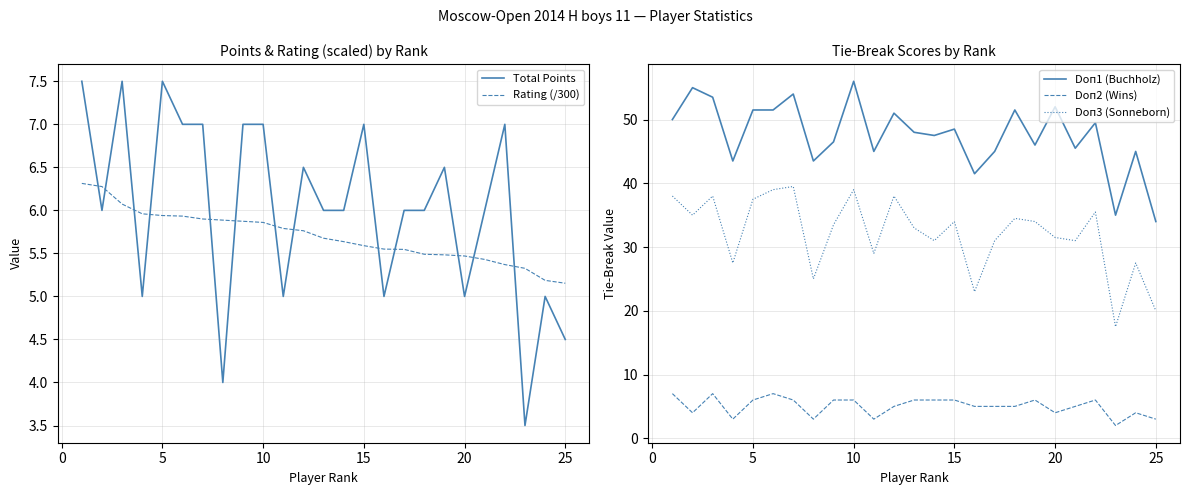

Reading left to right, list all the values displayed in this chart.

Total Points: 7.5	6.0	7.5	5.0	7.5	7.0	7.0	4.0	7.0	7.0	5.0	6.5	6.0	6.0	7.0	5.0	6.0	6.0	6.5	5.0	6.0	7.0	3.5	5.0	4.5
Rating (/300): 6.3	6.3	6.1	6.0	5.9	5.9	5.9	5.9	5.9	5.9	5.8	5.8	5.7	5.6	5.6	5.5	5.5	5.5	5.5	5.5	5.4	5.4	5.3	5.2	5.2
Doп1 (Buchholz): 50.0	55.0	53.5	43.5	51.5	51.5	54.0	43.5	46.5	56.0	45.0	51.0	48.0	47.5	48.5	41.5	45.0	51.5	46.0	52.0	45.5	49.5	35.0	45.0	34.0
Doп2 (Wins): 7.0	4.0	7.0	3.0	6.0	7.0	6.0	3.0	6.0	6.0	3.0	5.0	6.0	6.0	6.0	5.0	5.0	5.0	6.0	4.0	5.0	6.0	2.0	4.0	3.0
Doп3 (Sonneborn): 38.0	35.0	38.0	27.5	37.5	39.0	39.5	25.0	33.5	39.0	29.0	38.0	33.0	31.0	34.0	23.0	31.0	34.5	34.0	31.5	31.0	35.5	17.5	27.5	20.0